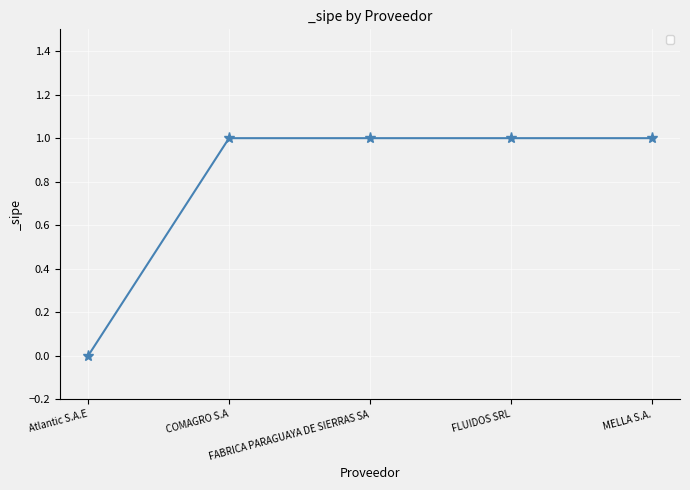

What is the greatest value displayed?

1